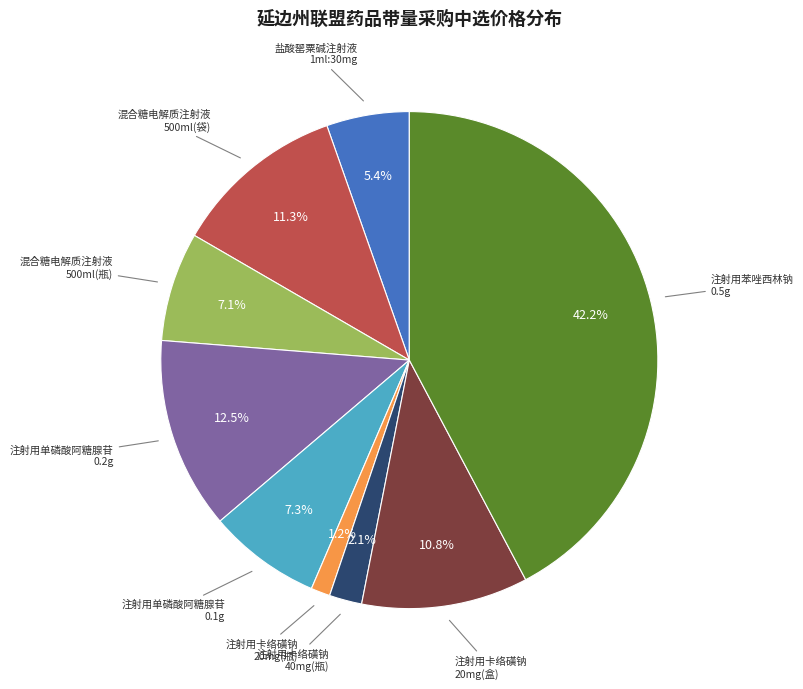

Is there a majority slice in this chart?

No